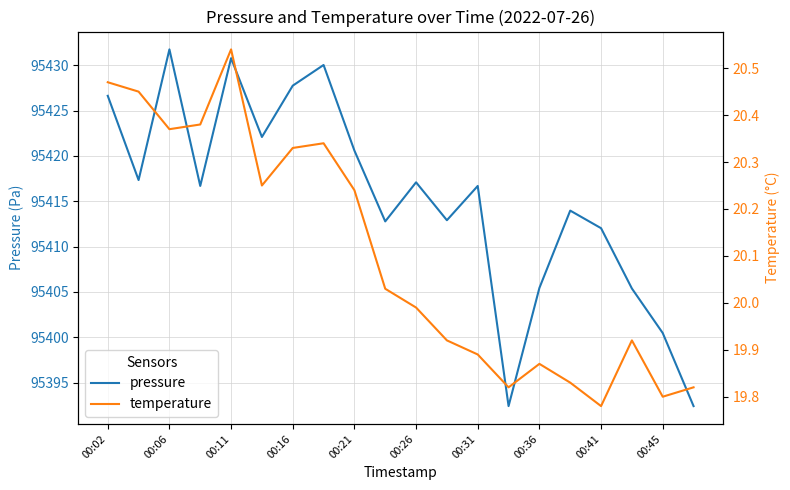

True or false: pressure has a value of 95412.0 at 00:41.

True